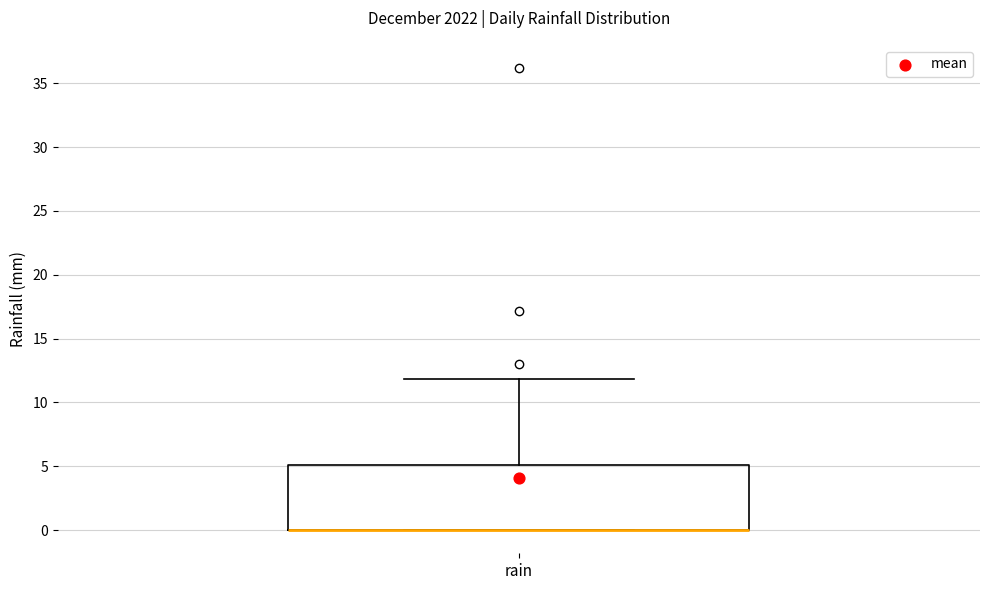

Read this box plot against the y-axis: the position of the median line, the range covered by the box, and the ends of both whiskers. The values are not printed on the chart, so give them approximately, as read against the axis.

median 0 (drawn on the box's lower edge), box 0 to 5, whiskers 0 to 12